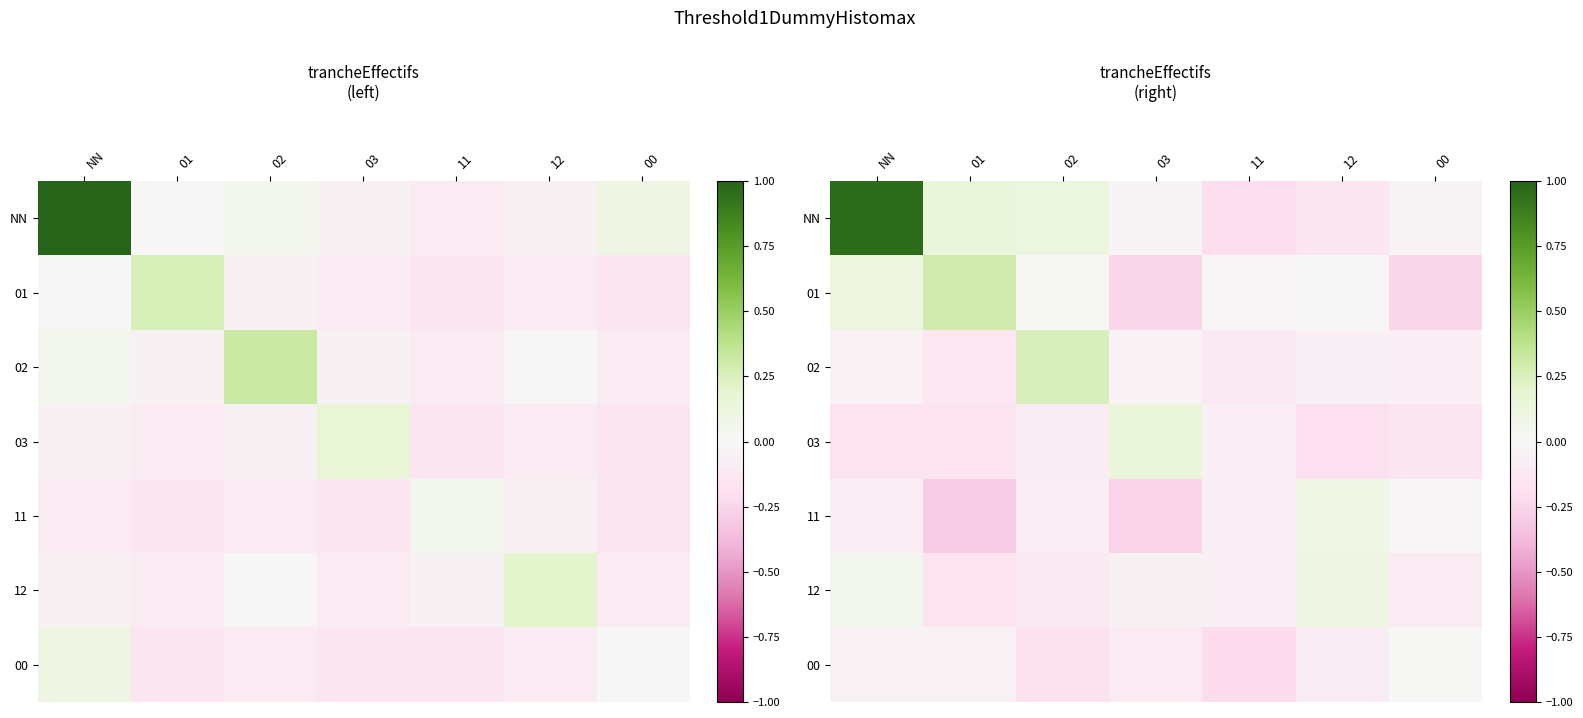

At which category is the sum across all series the highest?

NN